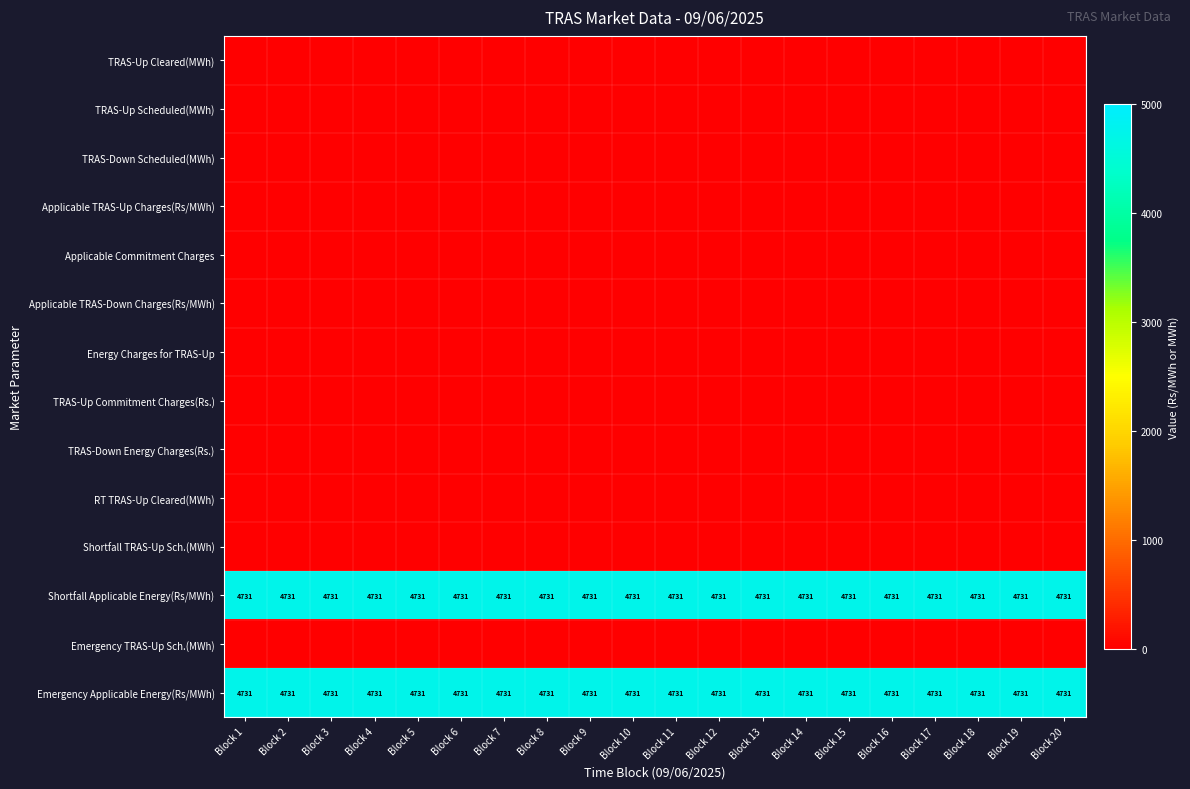

True or false: Emergency Applicable Energy(Rs/MWh) has a value of 4731 at Block 16.

True